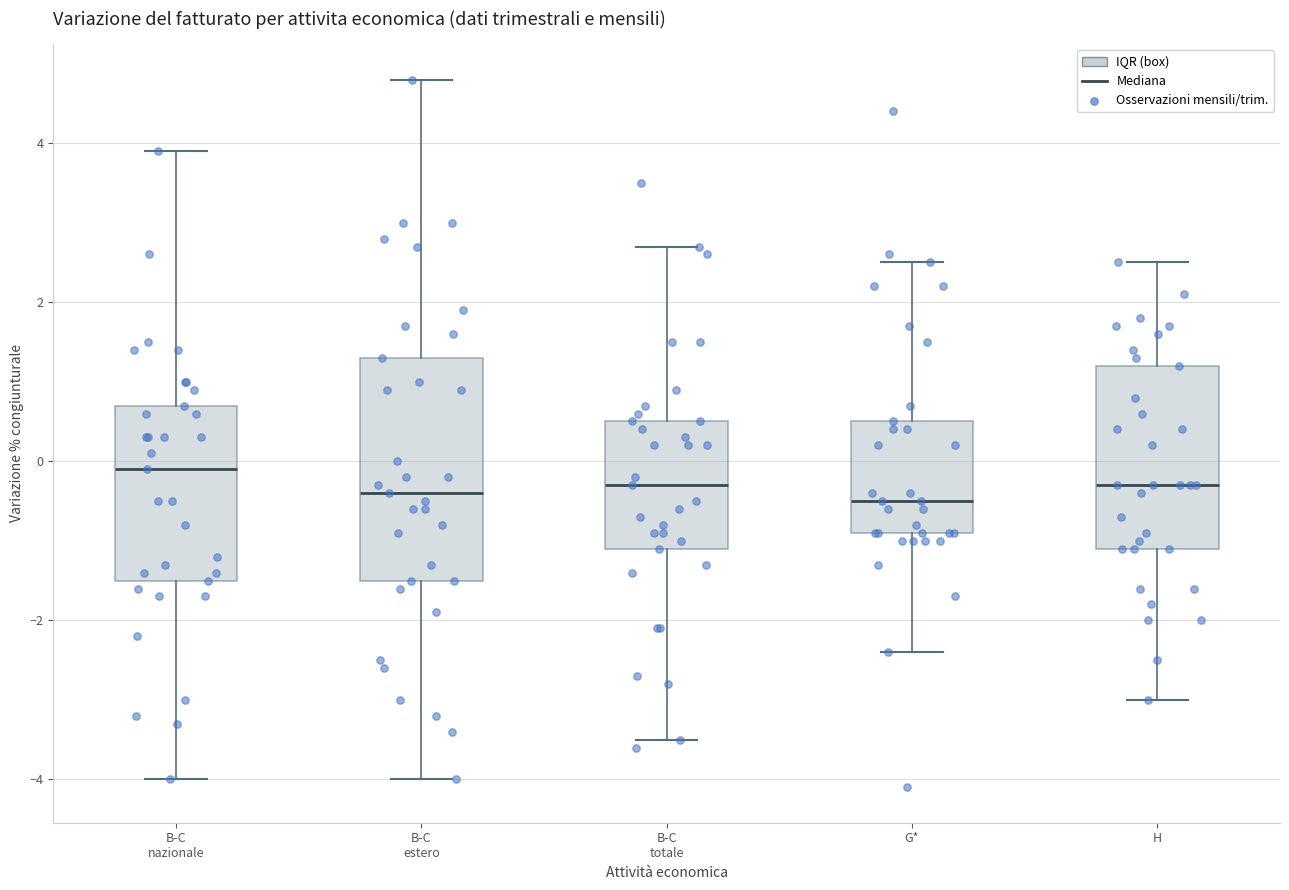

Where is the lower edge of the box for H on the y-axis? The values are not printed on the chart, so give them approximately, as read against the axis.

-1.0